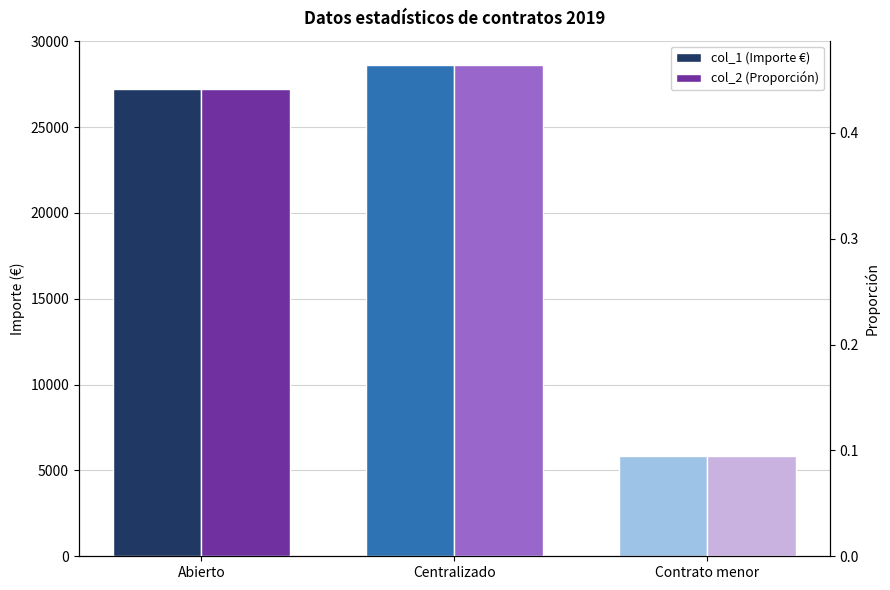

Rank the series by their average value, from lowest to highest.

col_2 (Proporción), col_1 (Importe €)